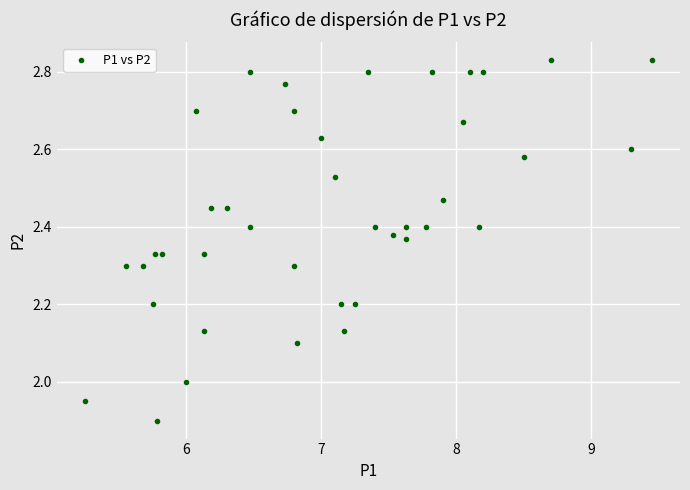

What is the range of Y values (max minus min)?

0.9